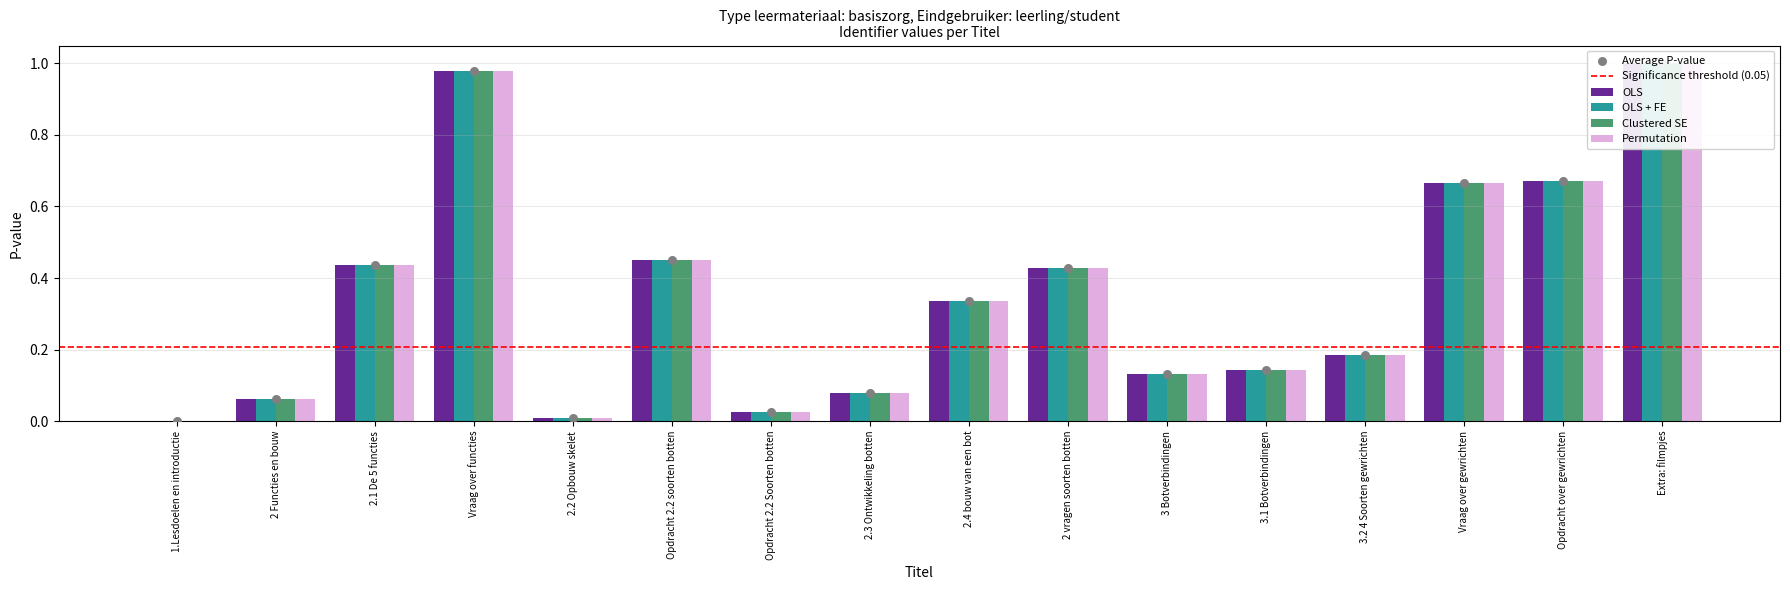

At how many categories does at least one series exceed 0?

15